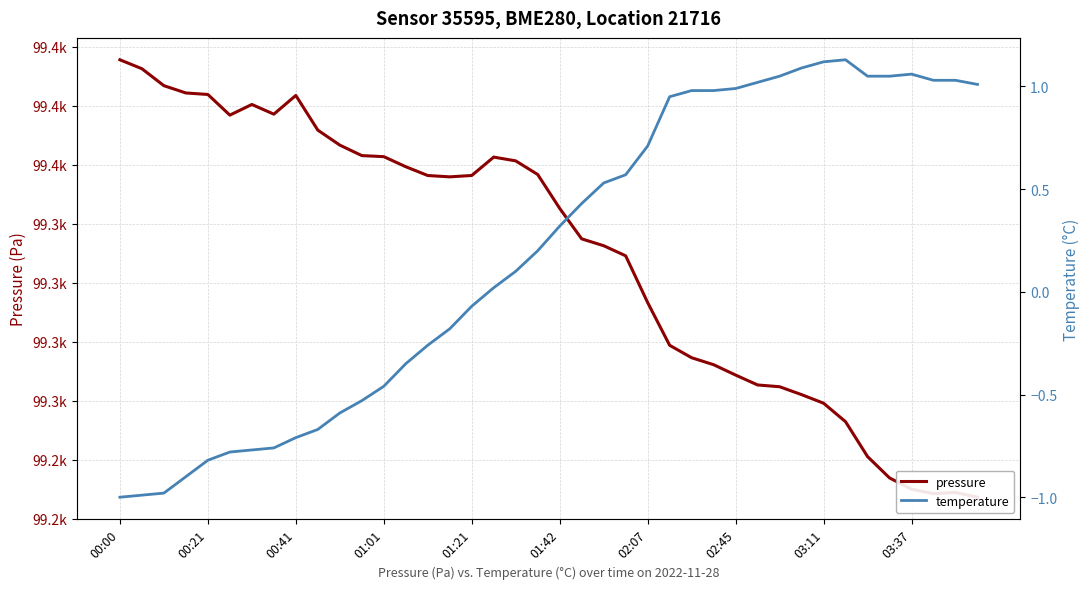

What are all the series names shown in the legend?

pressure, temperature